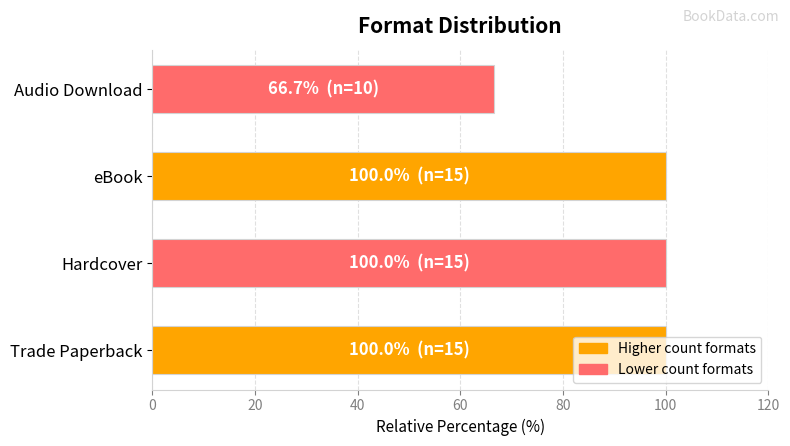

What is the maximum value shown in the chart?

100.0